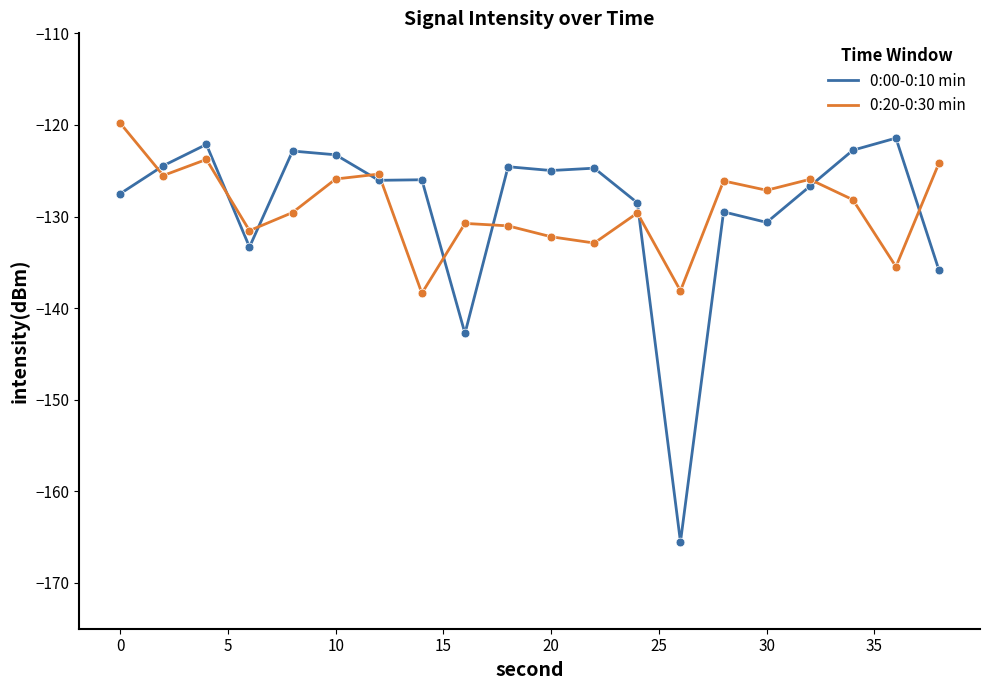

Which series has the largest range (max minus min)?

0:00-0:10 min